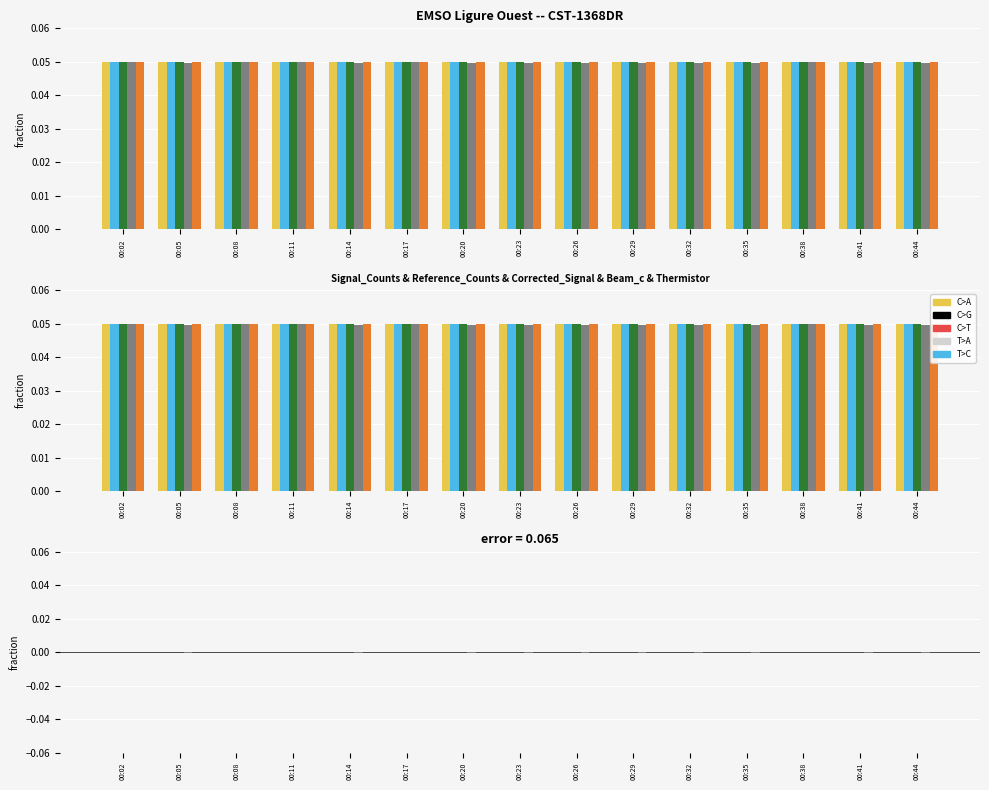

True or false: Internal_thermistor_counts has a value of 0.0 at 00:26.

True